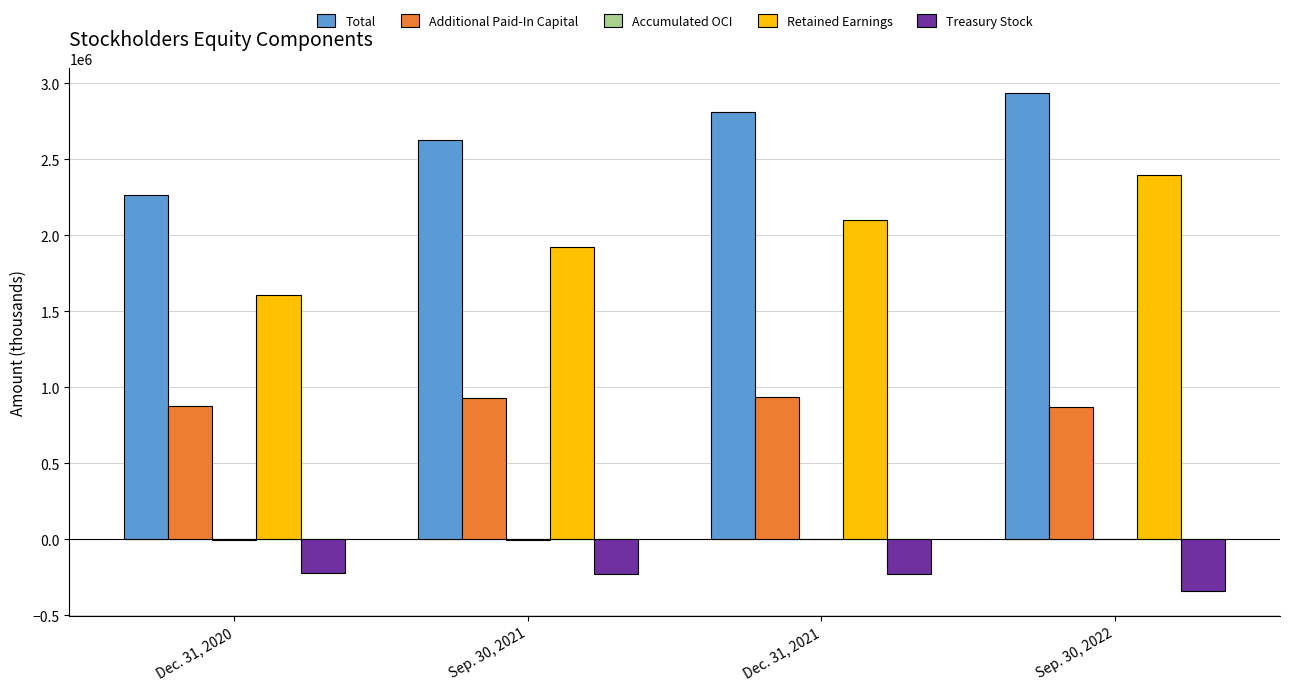

The value of Total at Dec. 31, 2021 is 4861038. True or false?

False